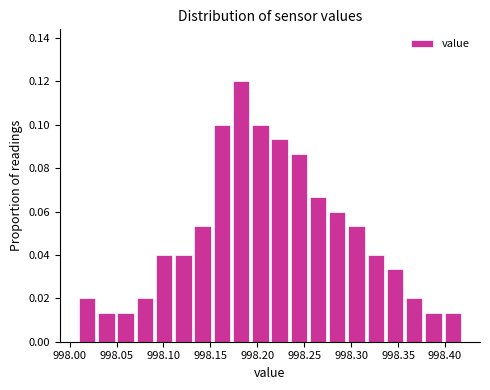

How tall is the bar that spans 998.340 to 998.360 on the x-axis? Neither the bar edges nor the heights are printed on the chart, so give them approximately, as read against the axes.

0.034